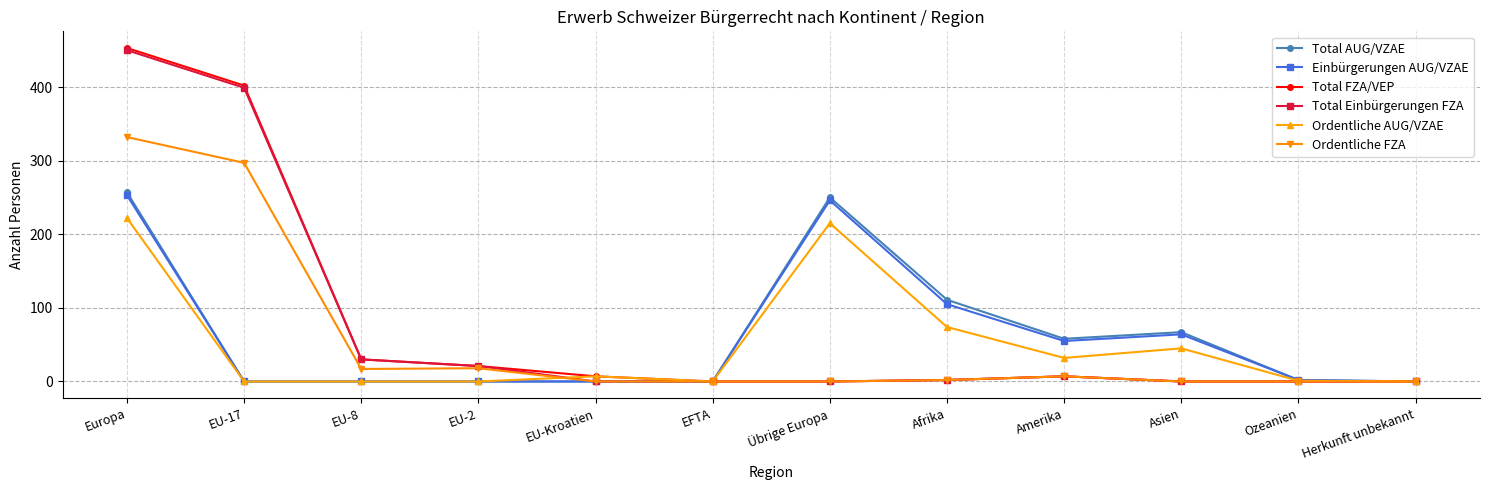

At how many categories does at least one series exceed 238?

3